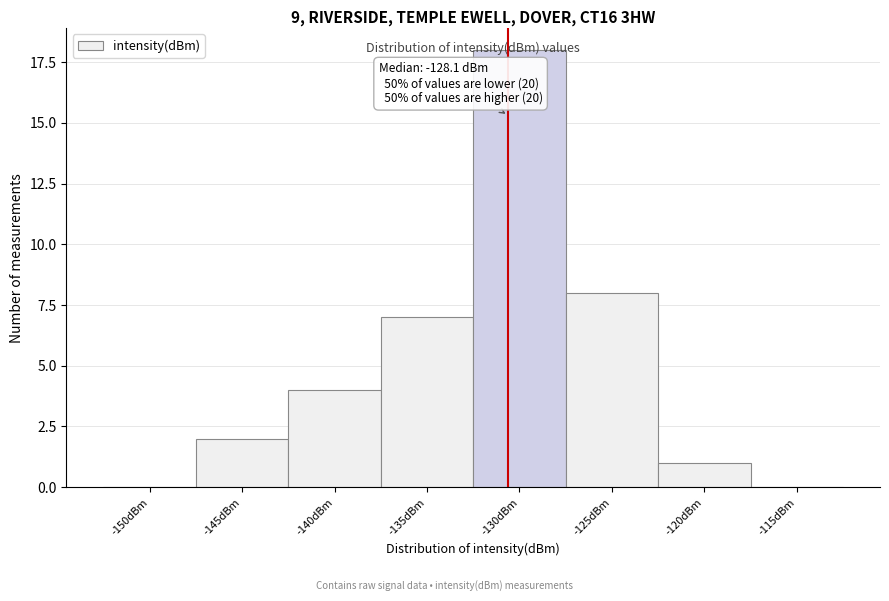

What is the maximum value shown in the chart?

18